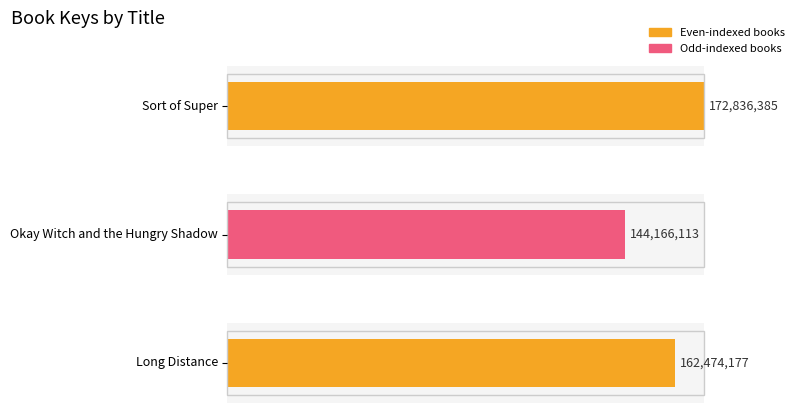

What is the value of the 3rd bar from the left?

162474177